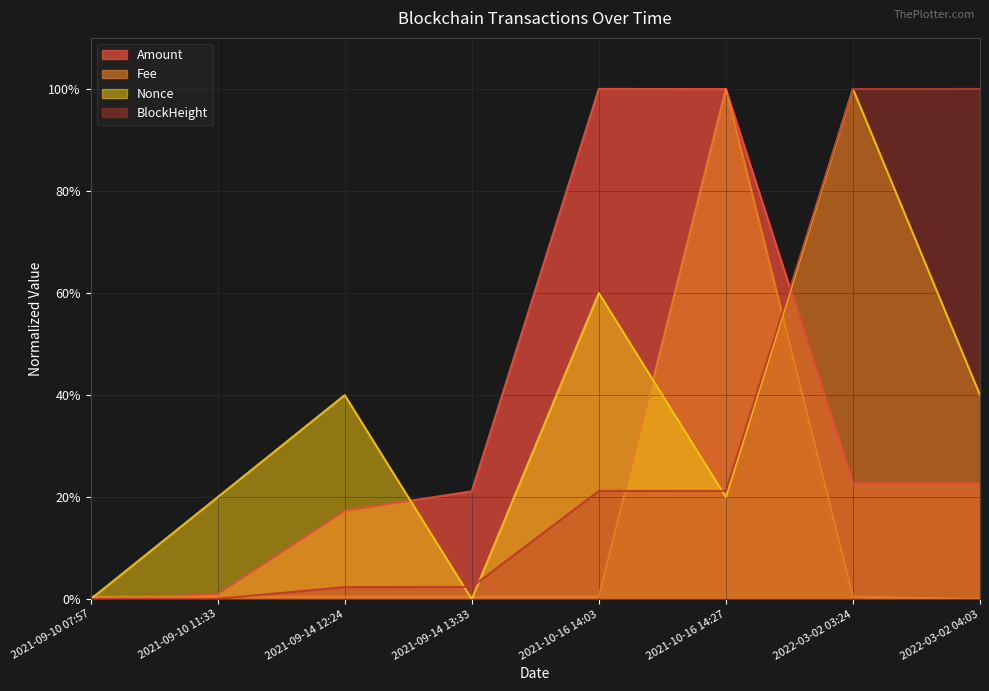

Is the value of Amount at 2021-10-16 14:27 greater than the value of Fee at 2021-09-10 11:33?

Yes